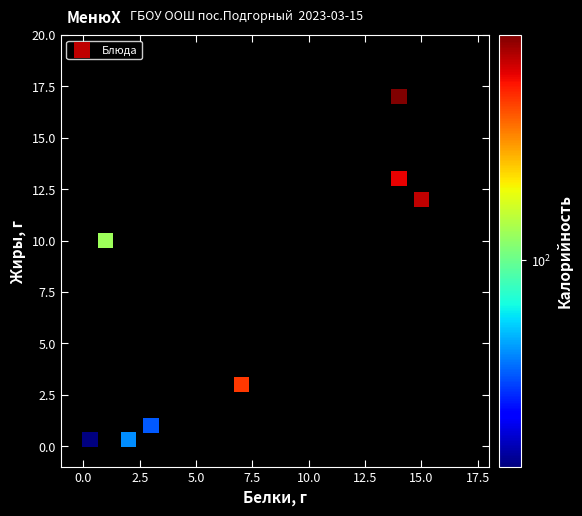

What Y value in the scatter plot is closest to 8?

10.0